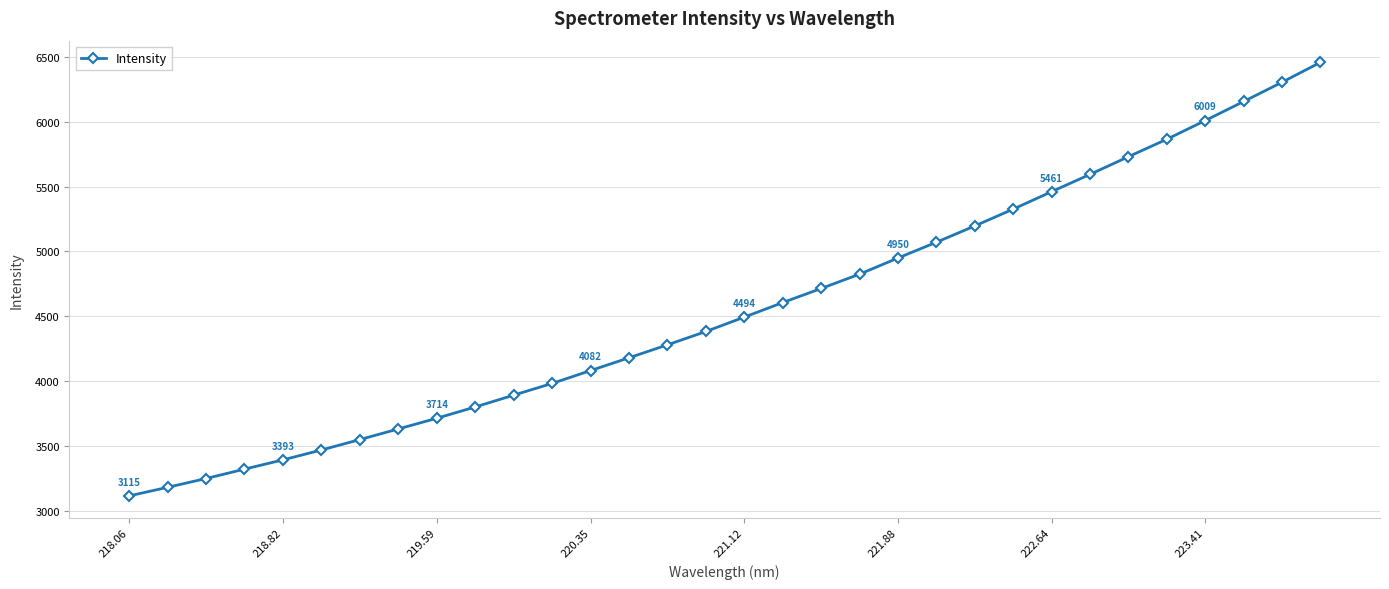

What is the value of the 20th point from the left?

4824.8